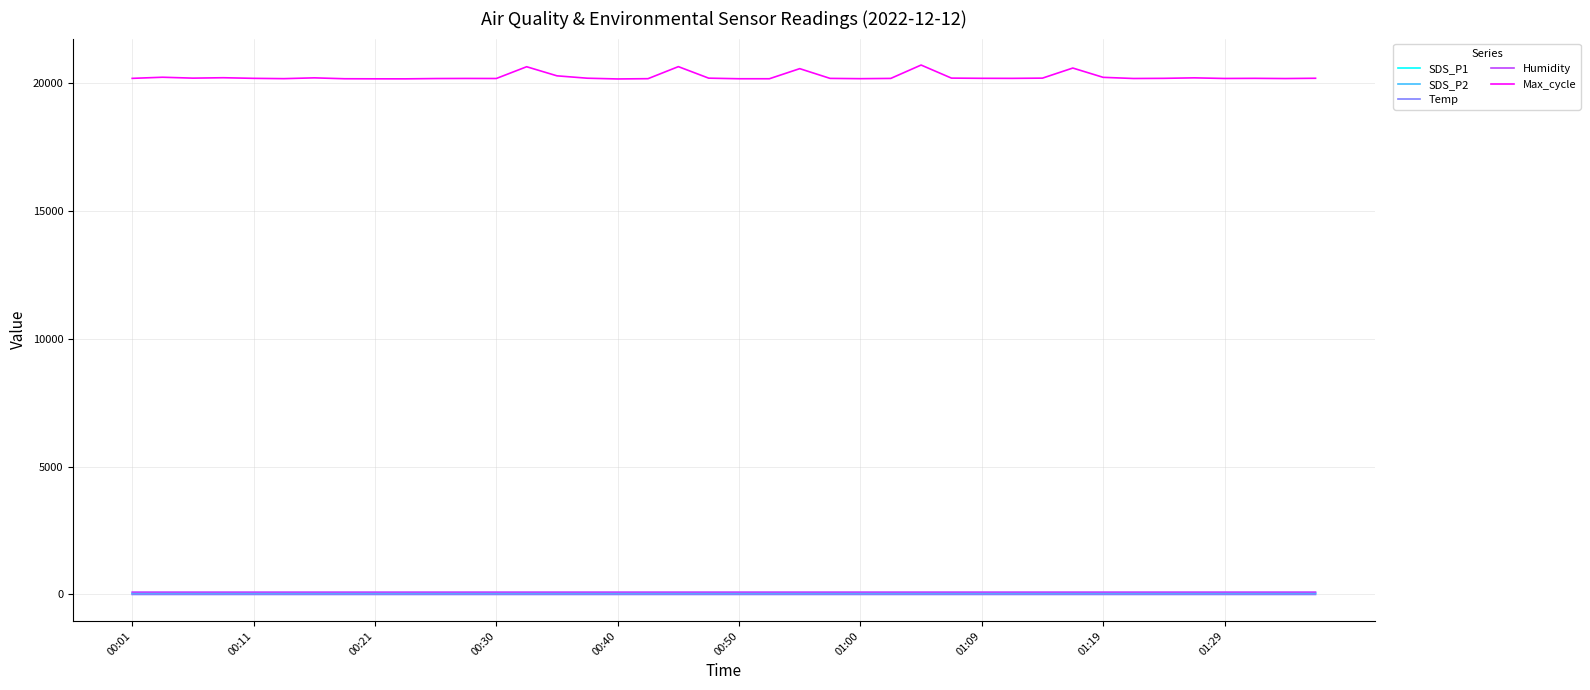

True or false: Humidity and SDS_P2 intersect in this chart.

False